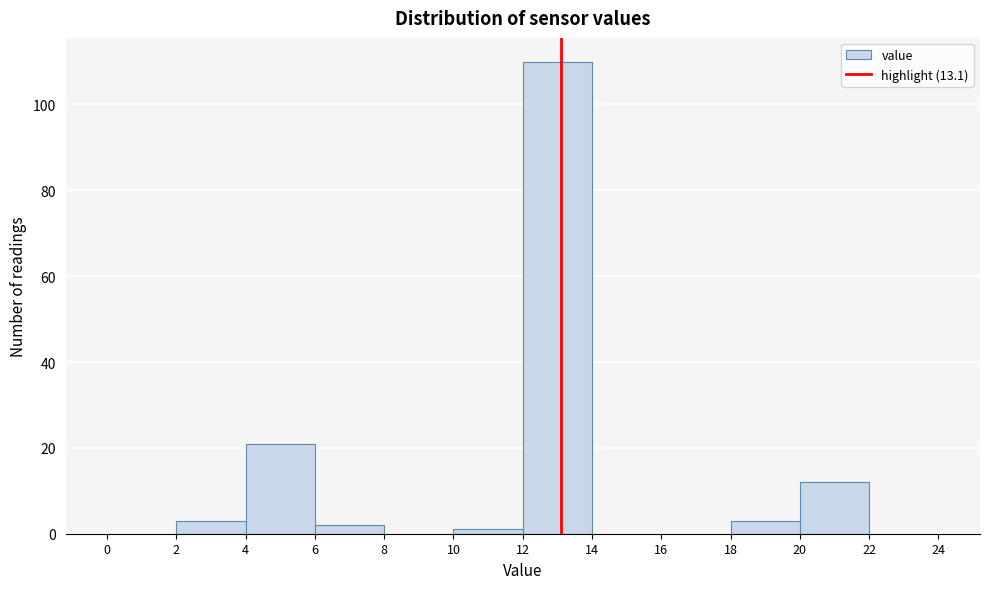

Over which range of the x-axis is the bar tallest?

12 to 14